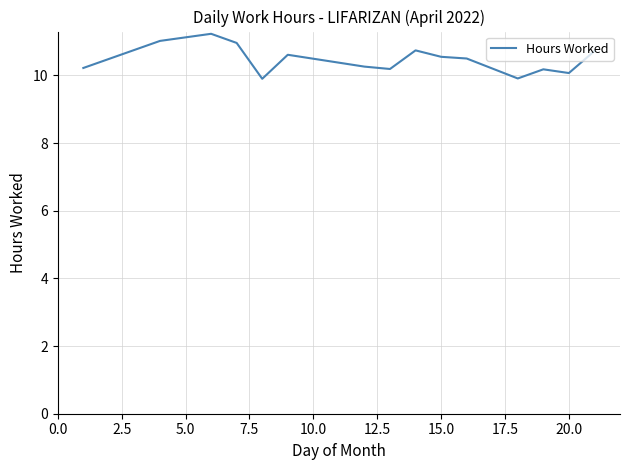

What is the difference between the maximum and minimum values?

1.3